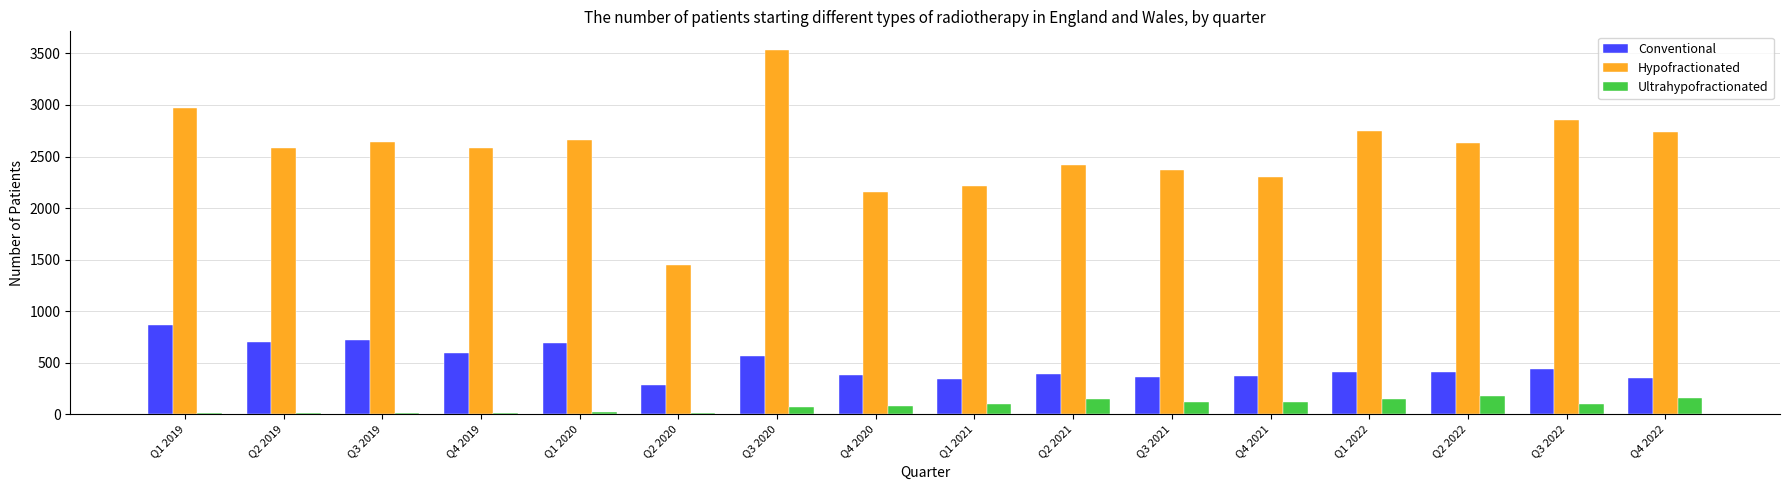

The Hypofractionated series shows 473 at Q4 2021. True or false?

False